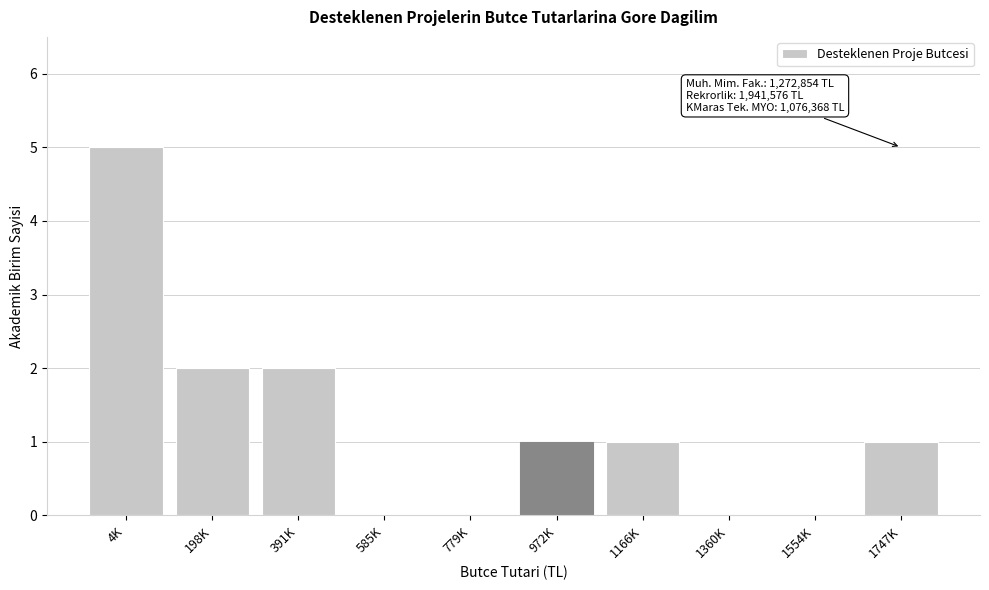

Reading left to right, what are all the values shown in this chart?

4K=5	198K=2	391K=2	585K=0	779K=0	972K=1	1166K=1	1360K=0	1554K=0	1747K=1